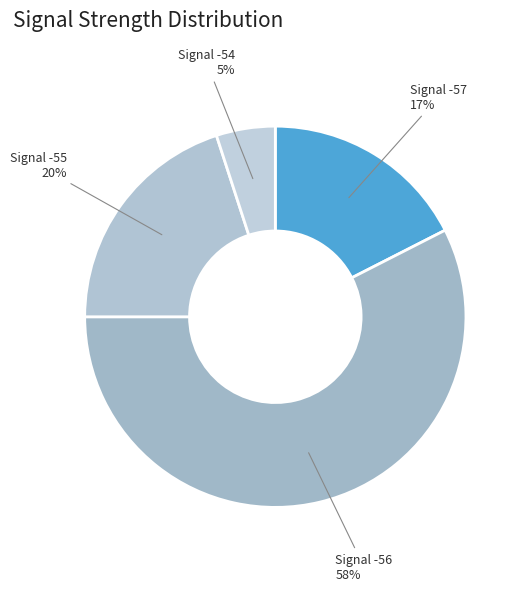

True or false: Signal -55 accounts for 20% of the total.

True